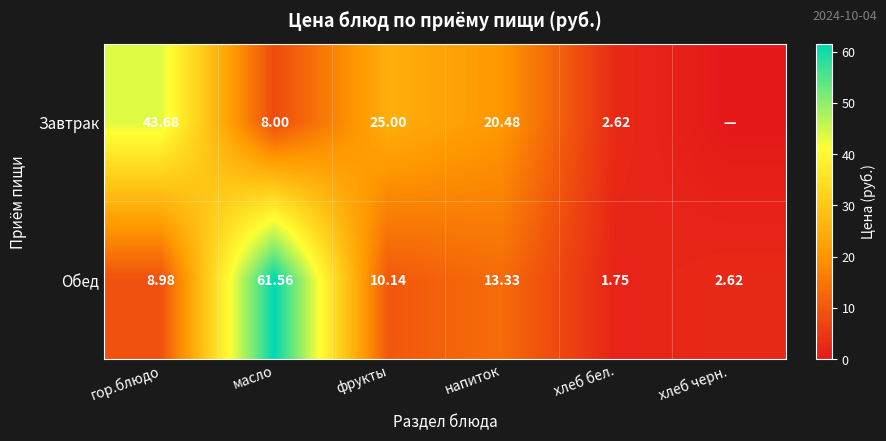

How many data points does each series have?

6